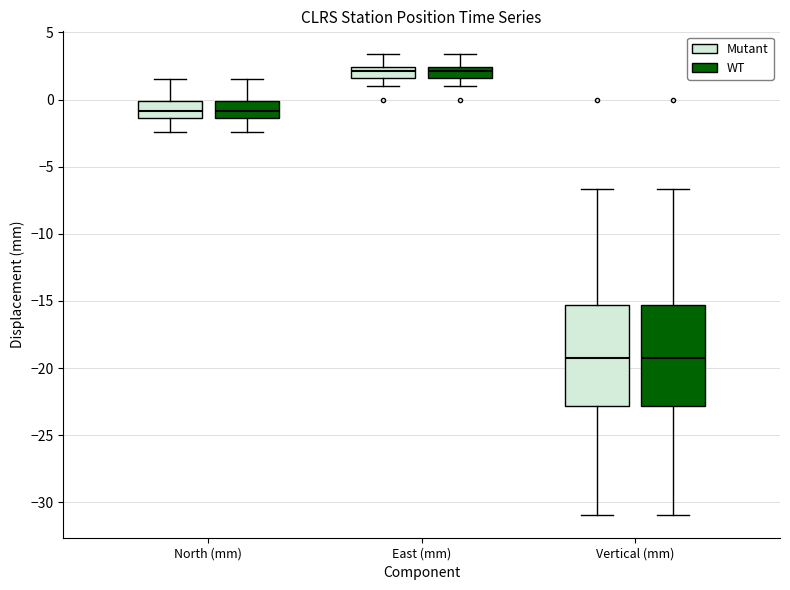

Where is the upper edge of the box for Vertical (mm) (WT) on the y-axis? The values are not printed on the chart, so give them approximately, as read against the axis.

-15.5